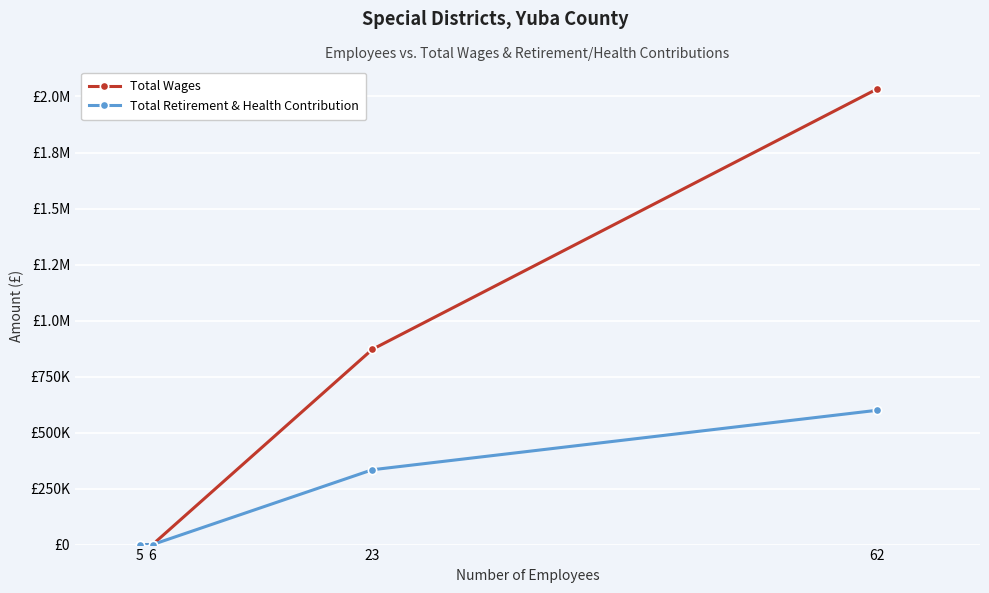

Is it true that Total Retirement & Health Contribution equals 0 at 6?

True